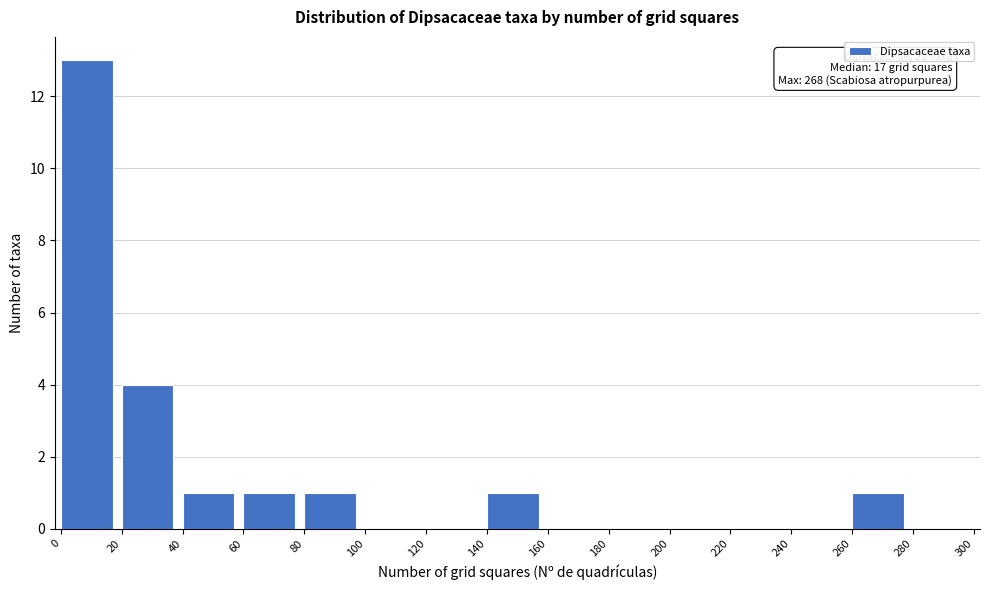

Which range on the x-axis has the tallest bar?

0 to 20